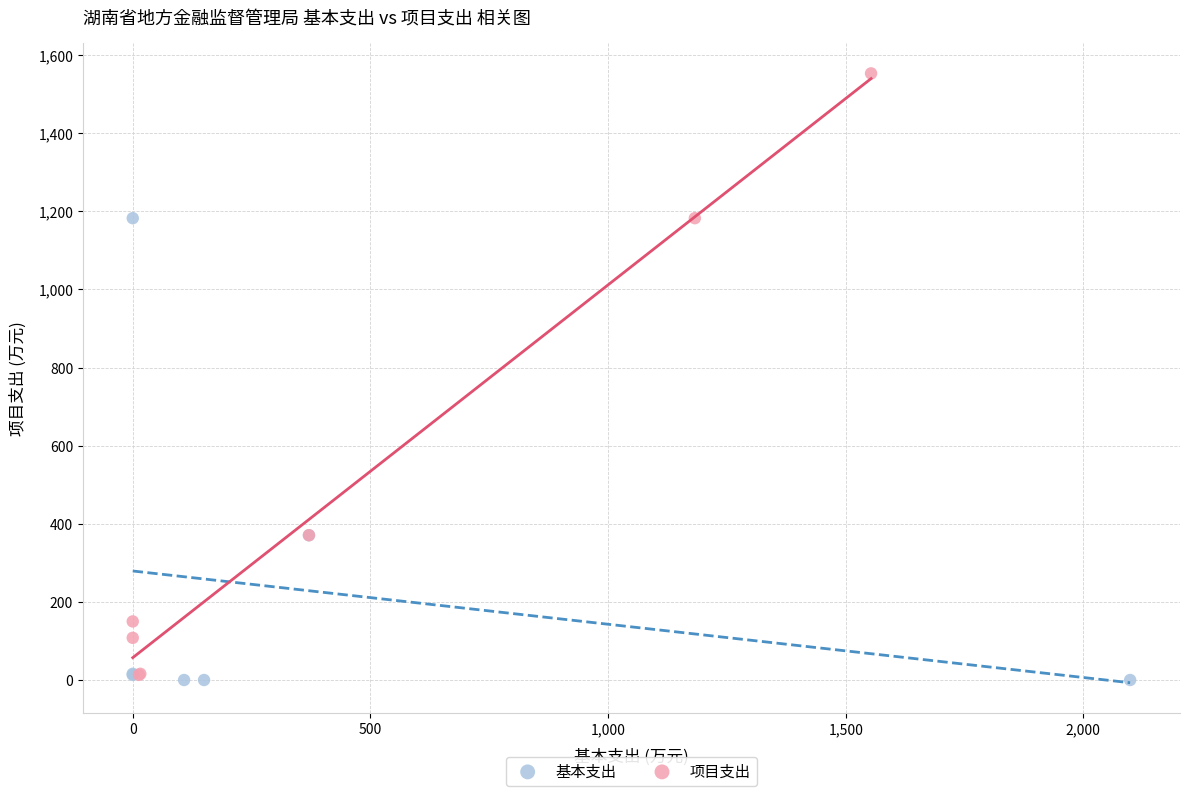

Which series has the largest Y range (max minus min)?

项目支出